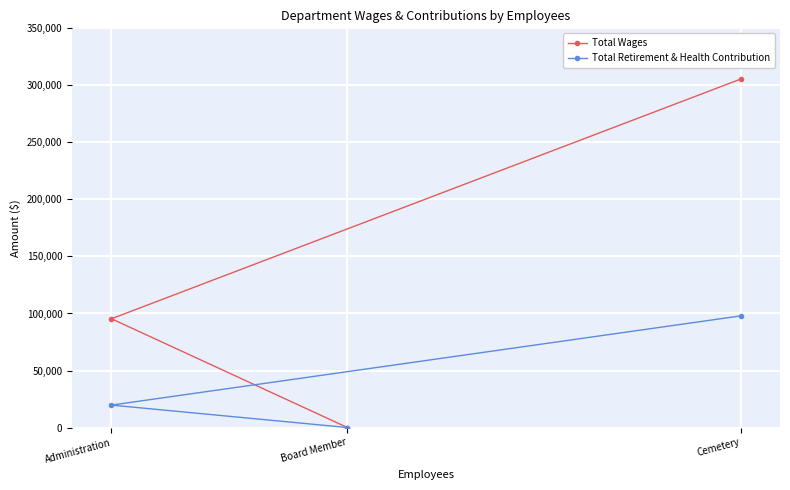

Which has a higher value, Board Member or Cemetery?

Cemetery